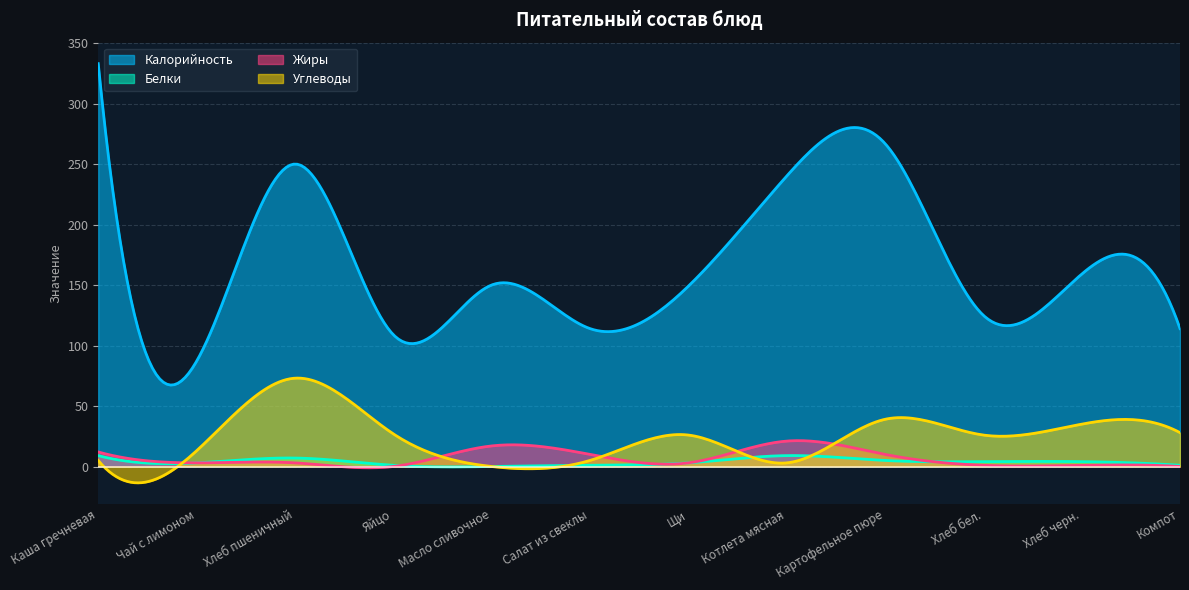

Which series ends up on top after the final intersection of Белки and Углеводы?

Углеводы